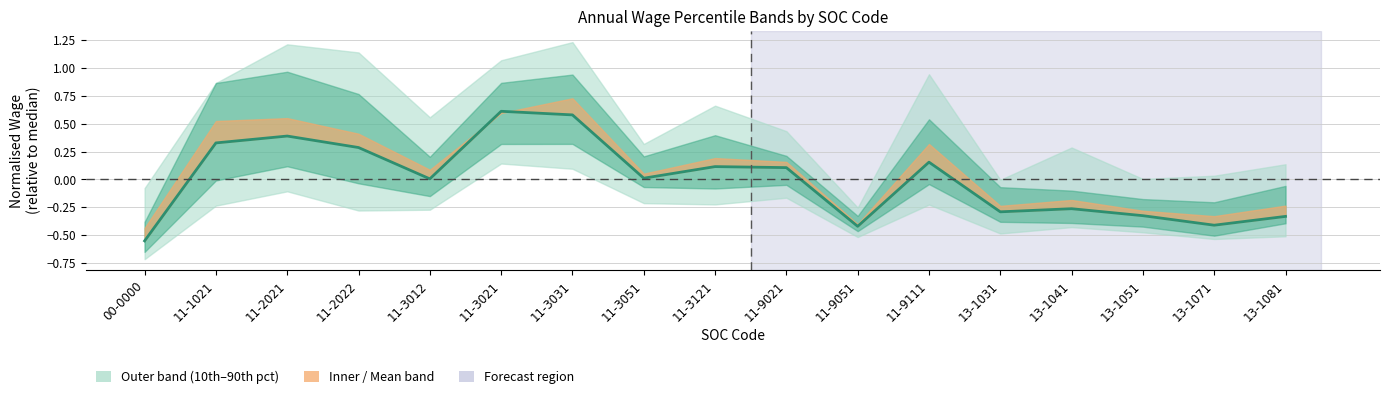

Is it true that the value at 11-3031 is 0.4?

False